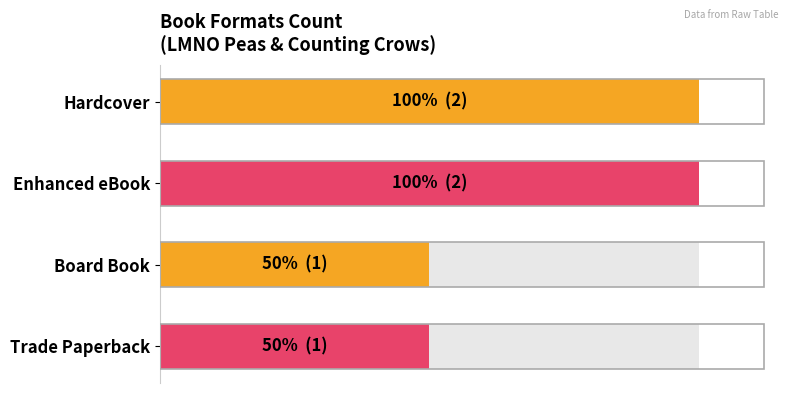

What is the difference between the maximum and minimum values?

1